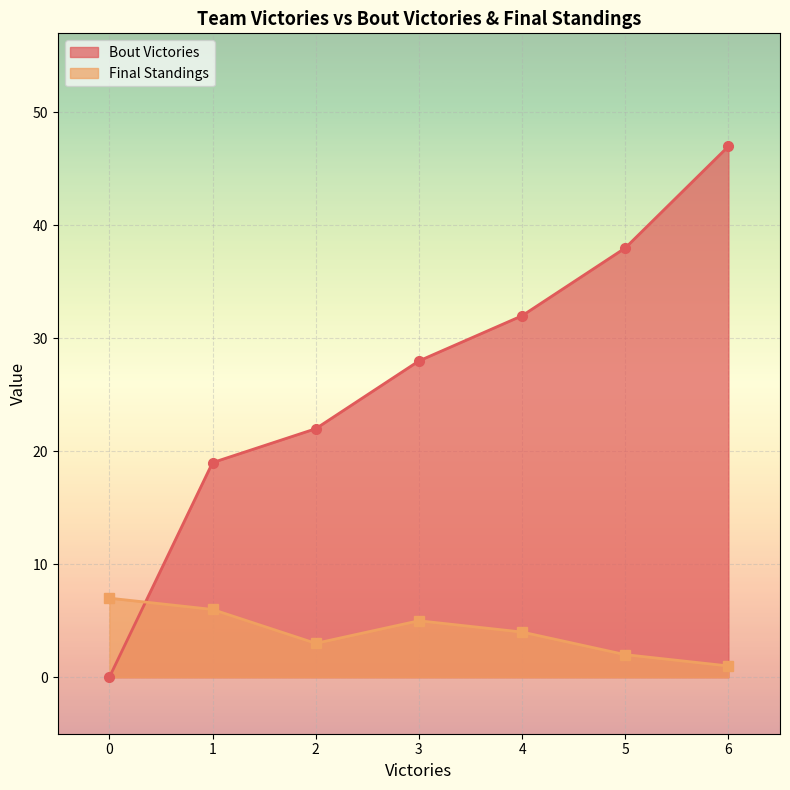

After their last crossing, which series has the higher values: Bout Victories or Final Standings?

Bout Victories